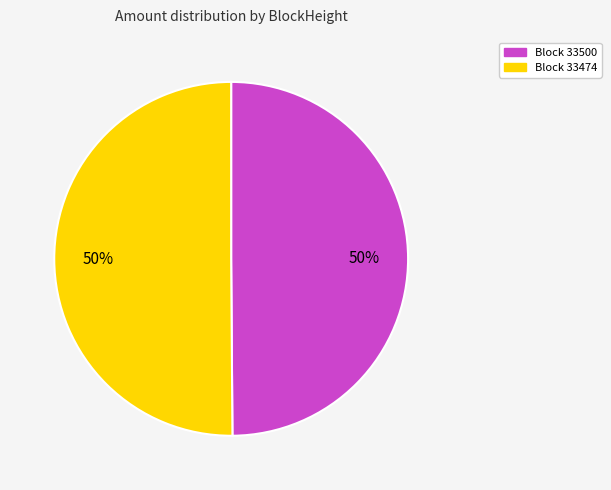

Do Block 33474 and Block 33500 together represent more than half of the pie?

Yes